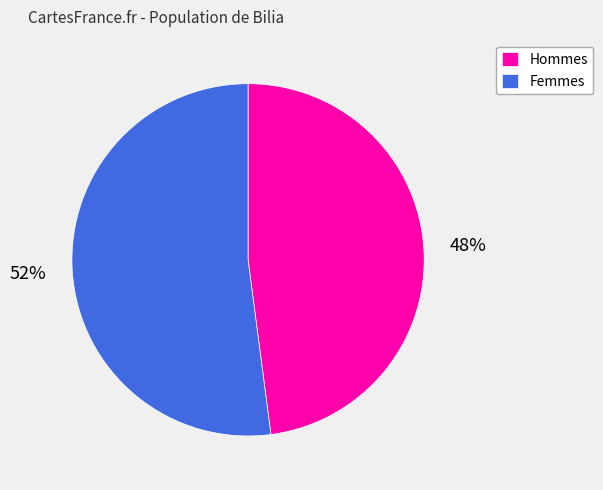

To the nearest percent, what percentage of the pie is Hommes?

48%